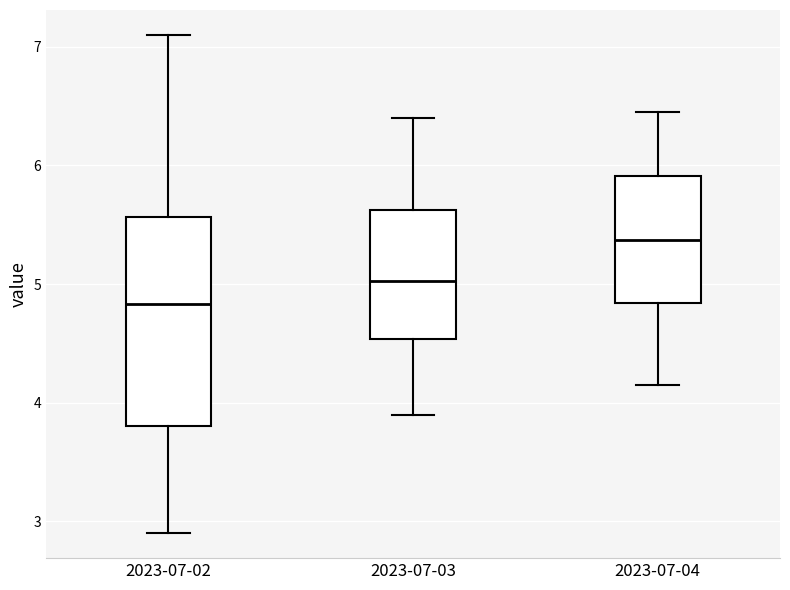

Reading left to right, transcribe this box plot: for each box, give where its median line is, the range the box spans, and where its two whiskers end, as read against the y-axis. The values are not printed on the chart, so give them approximately, as read against the axis.

2023-07-02: median 4.8, box 3.8 to 5.6, whiskers 2.9 to 7.1
2023-07-03: median 5.0, box 4.5 to 5.6, whiskers 3.9 to 6.4
2023-07-04: median 5.4, box 4.8 to 5.9, whiskers 4.2 to 6.5